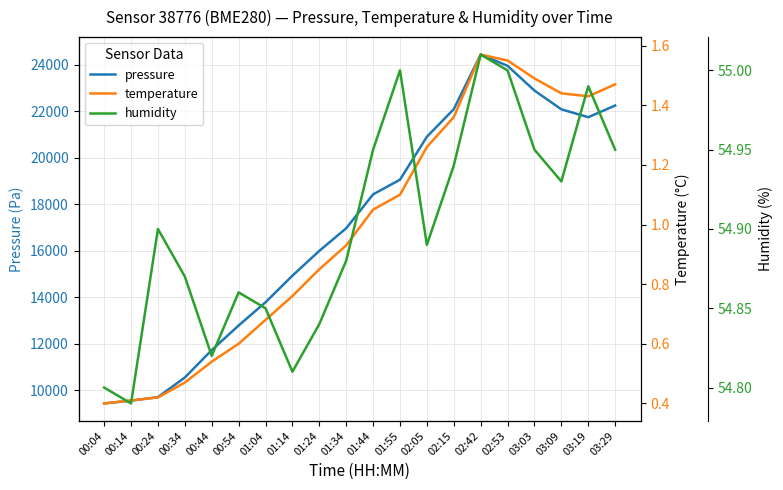

Count the number of data series in this chart.

3